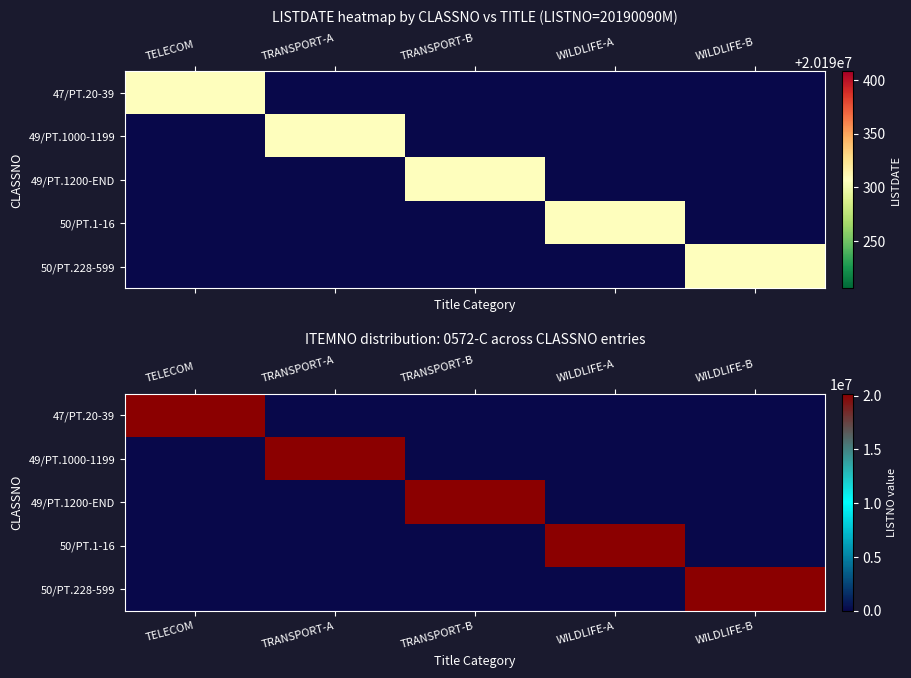

List the series in order of their peak value, lowest first.

47/PT.20-39, 49/PT.1000-1199, 49/PT.1200-END, 50/PT.1-16, 50/PT.228-599